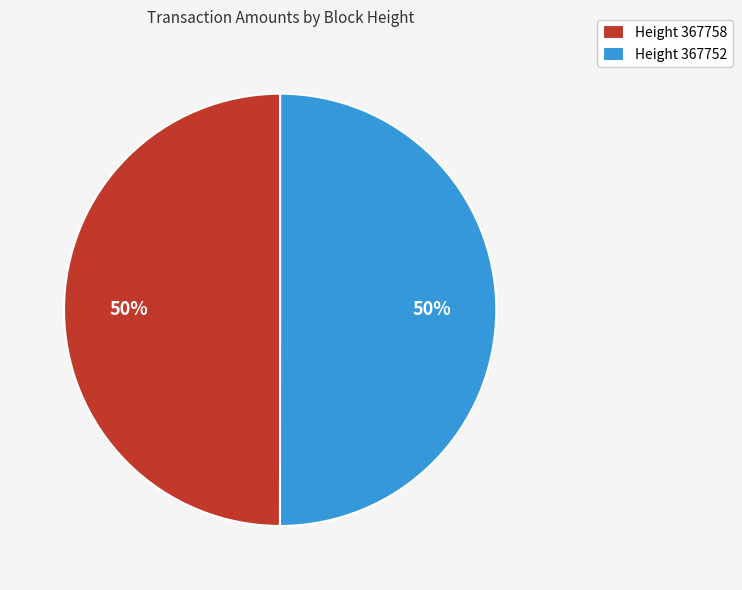

To the nearest percent, what percentage of the pie is Height 367752?

50%